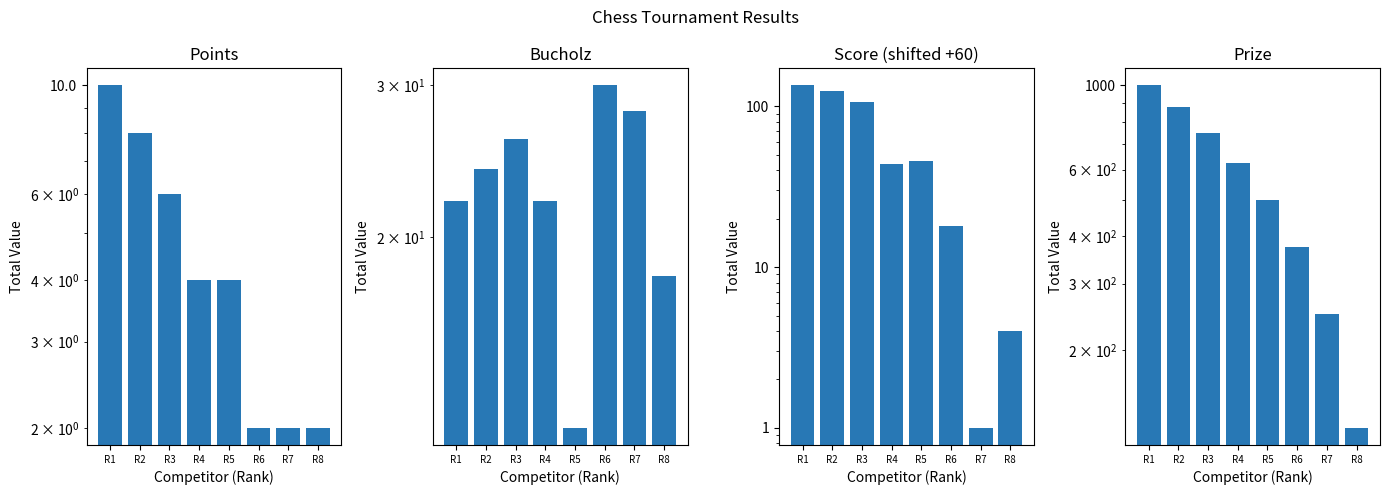

Reading left to right, transcribe all the data shown in this chart.

Points: R1=10	R2=8	R3=6	R4=4	R5=4	R6=2	R7=2	R8=2
Bucholz: R1=22	R2=24	R3=26	R4=22	R5=12	R6=30	R7=28	R8=18
Score: R1=135	R2=125	R3=107	R4=44	R5=46	R6=18	R7=1	R8=4
Prize: R1=1000	R2=875	R3=750	R4=625	R5=500	R6=375	R7=250	R8=125